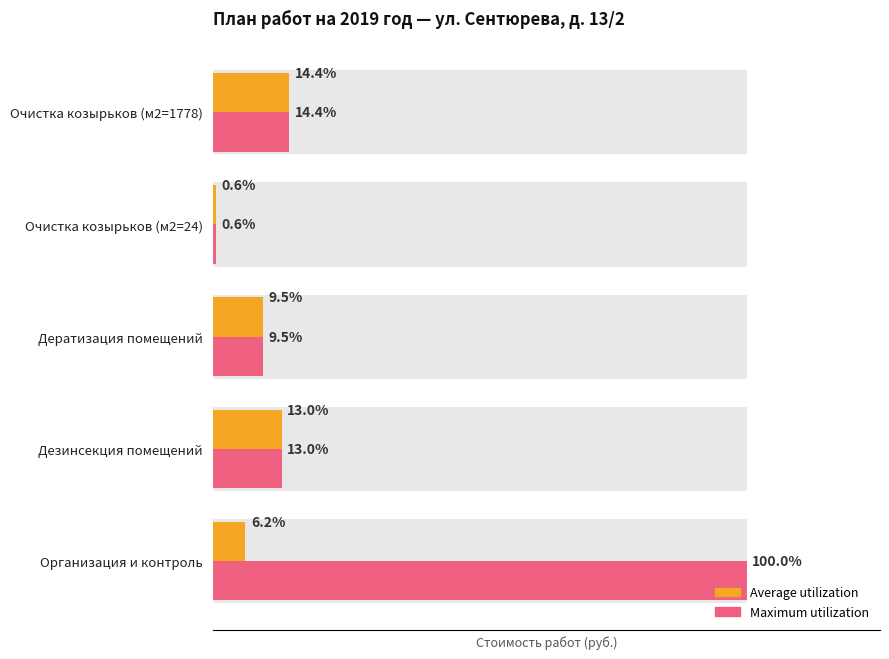

Between 1 and 4, which series saw the biggest shift?

Average utilization